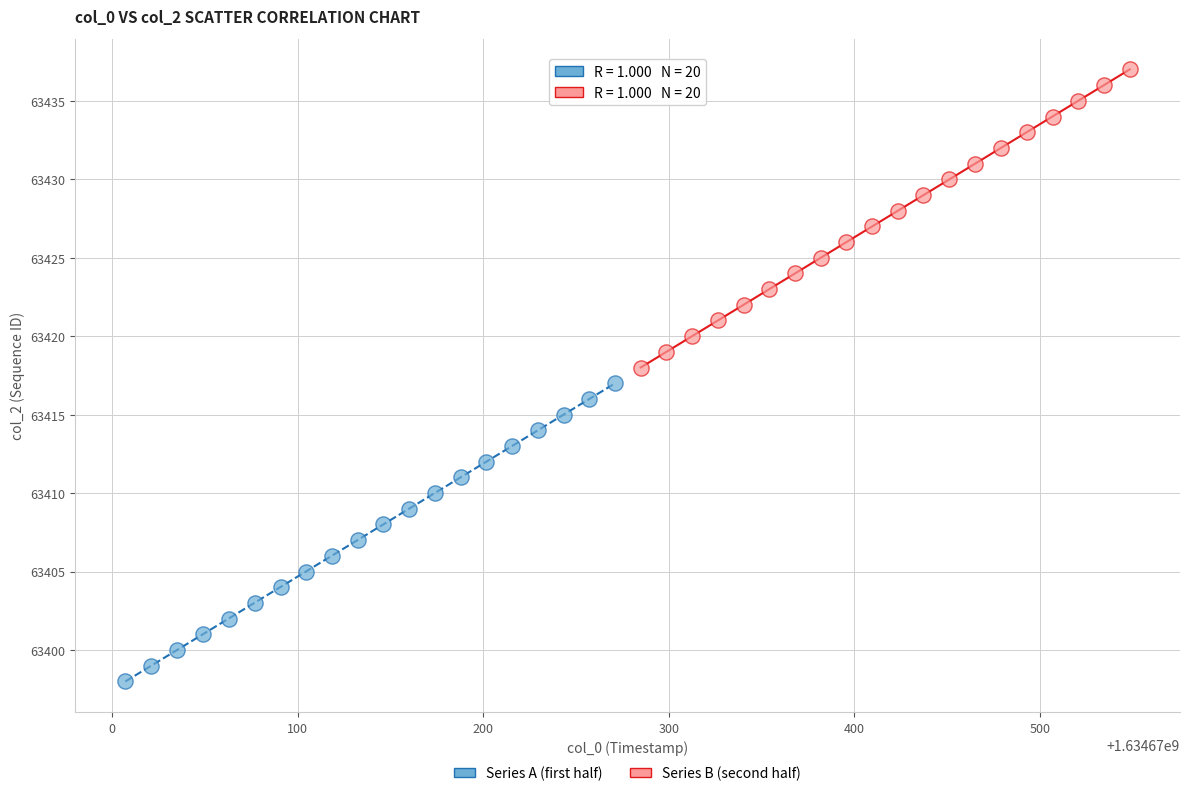

Which series contains the highest Y value?

Series B (second half)